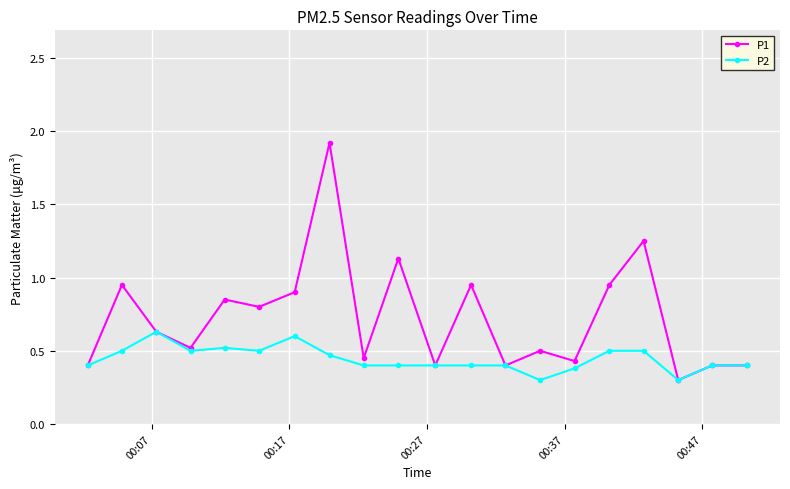

At how many categories does at least one series exceed 1?

3